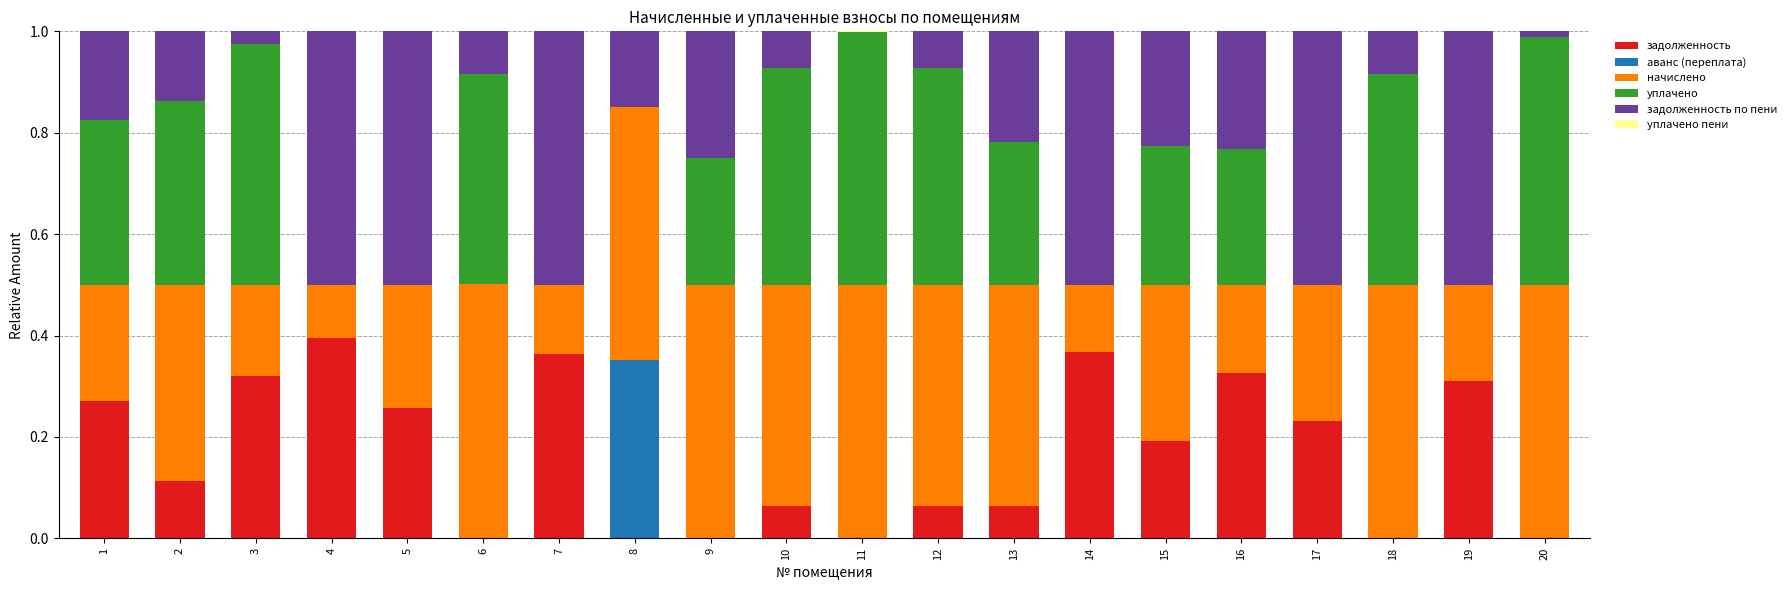

True or false: задолженность has a value of 0.0 at 20.

True